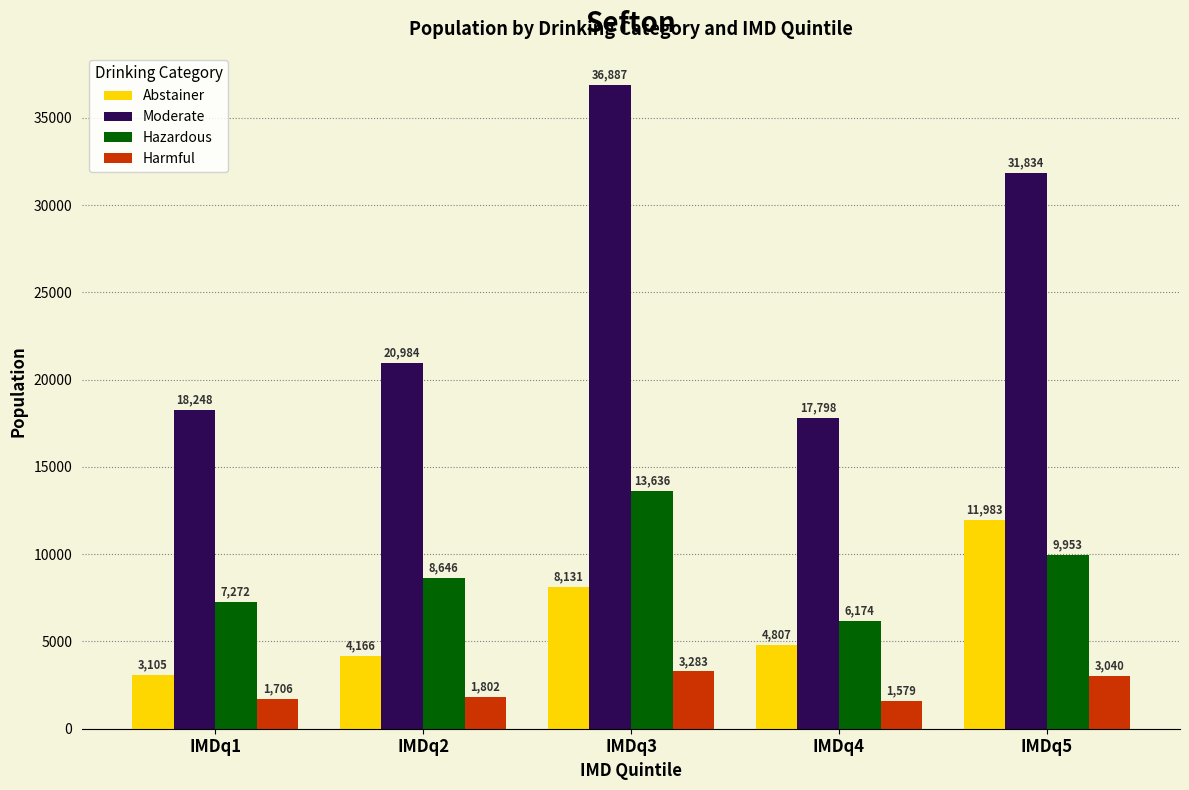

How many values in the Abstainer series are below 4807?

2